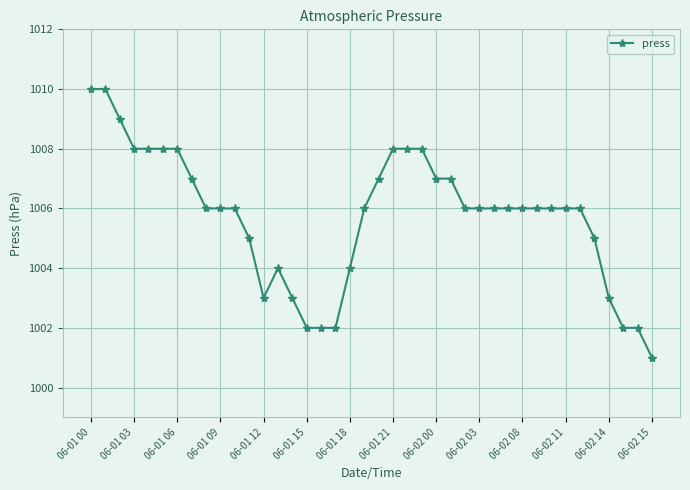

What is the maximum value shown in the chart?

1010